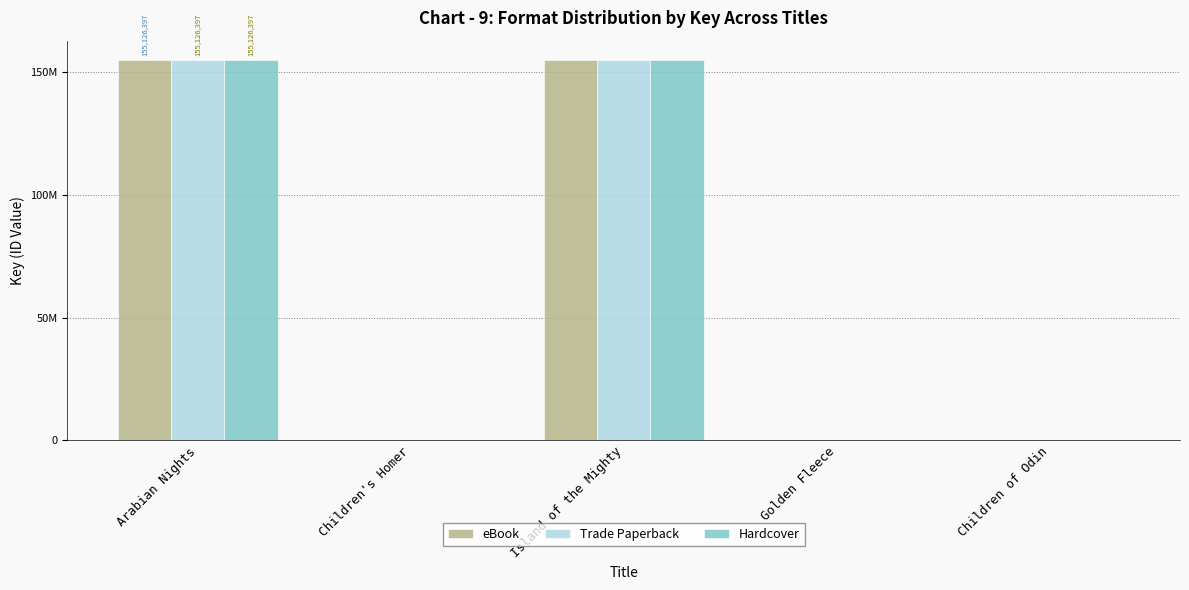

What are all the series names shown in the legend?

eBook, Trade Paperback, Hardcover